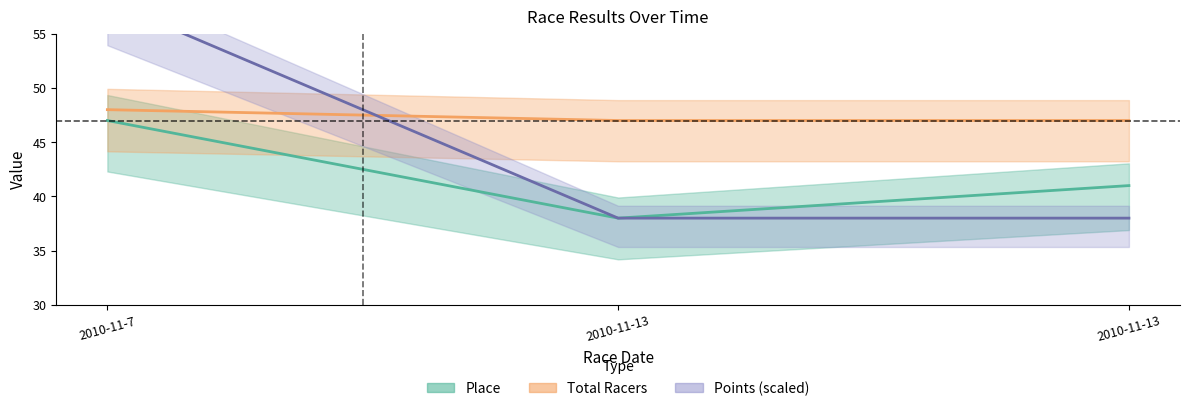

True or false: Total Racers has a value of 76 at 2010-11-13.

False